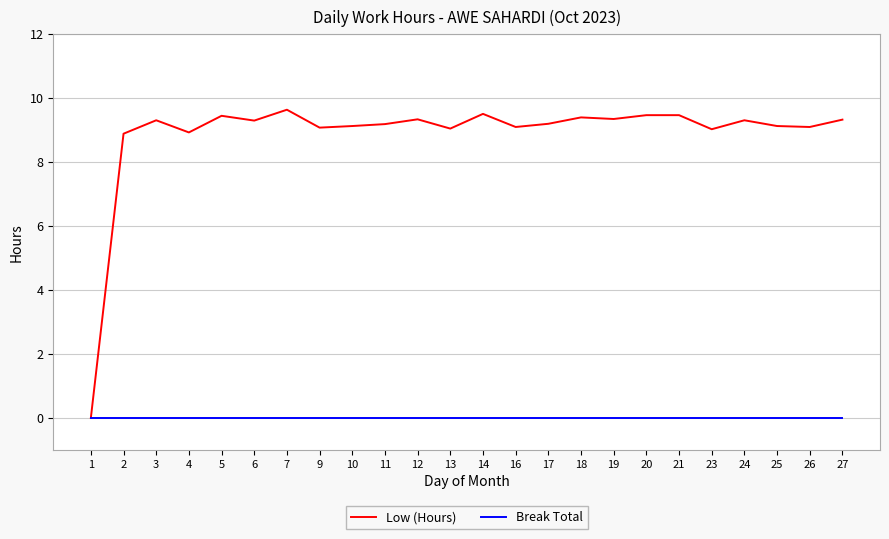

What is the spread (max minus min) of values at 21?

9.5